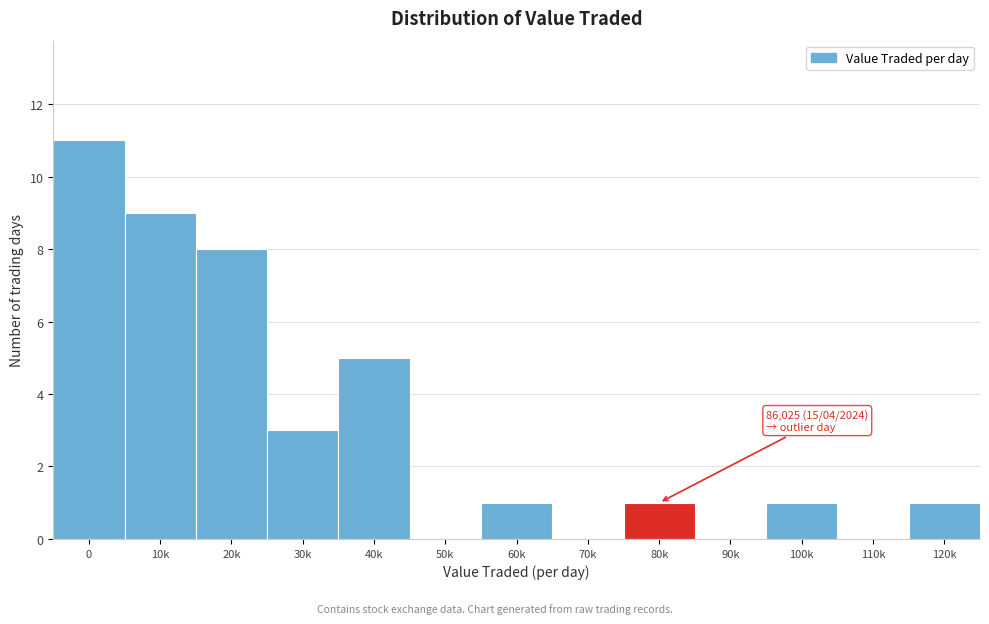

Reading left to right, what are all the values shown in this chart?

0=11	10k=9	20k=8	30k=3	40k=5	50k=0	60k=1	70k=0	80k=1	90k=0	100k=1	110k=0	120k=1